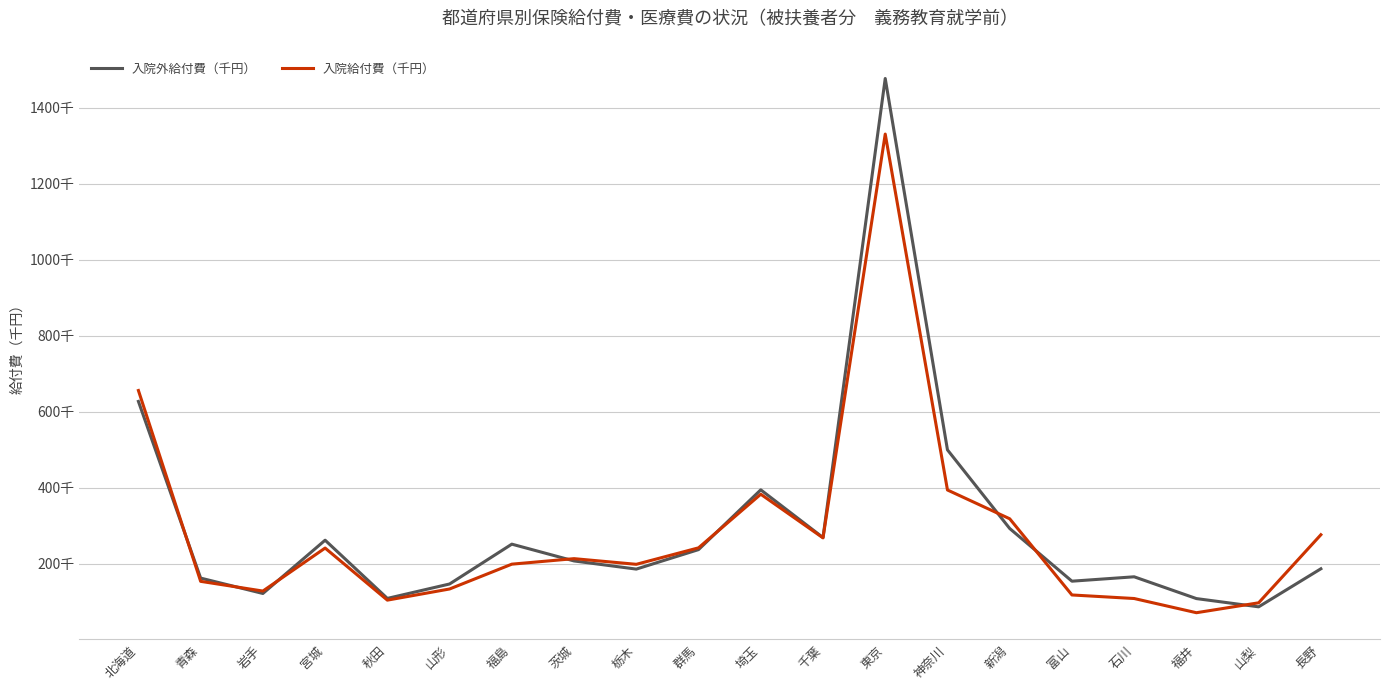

Where is the first local maximum for 入院外給付費（千円）?

宮城